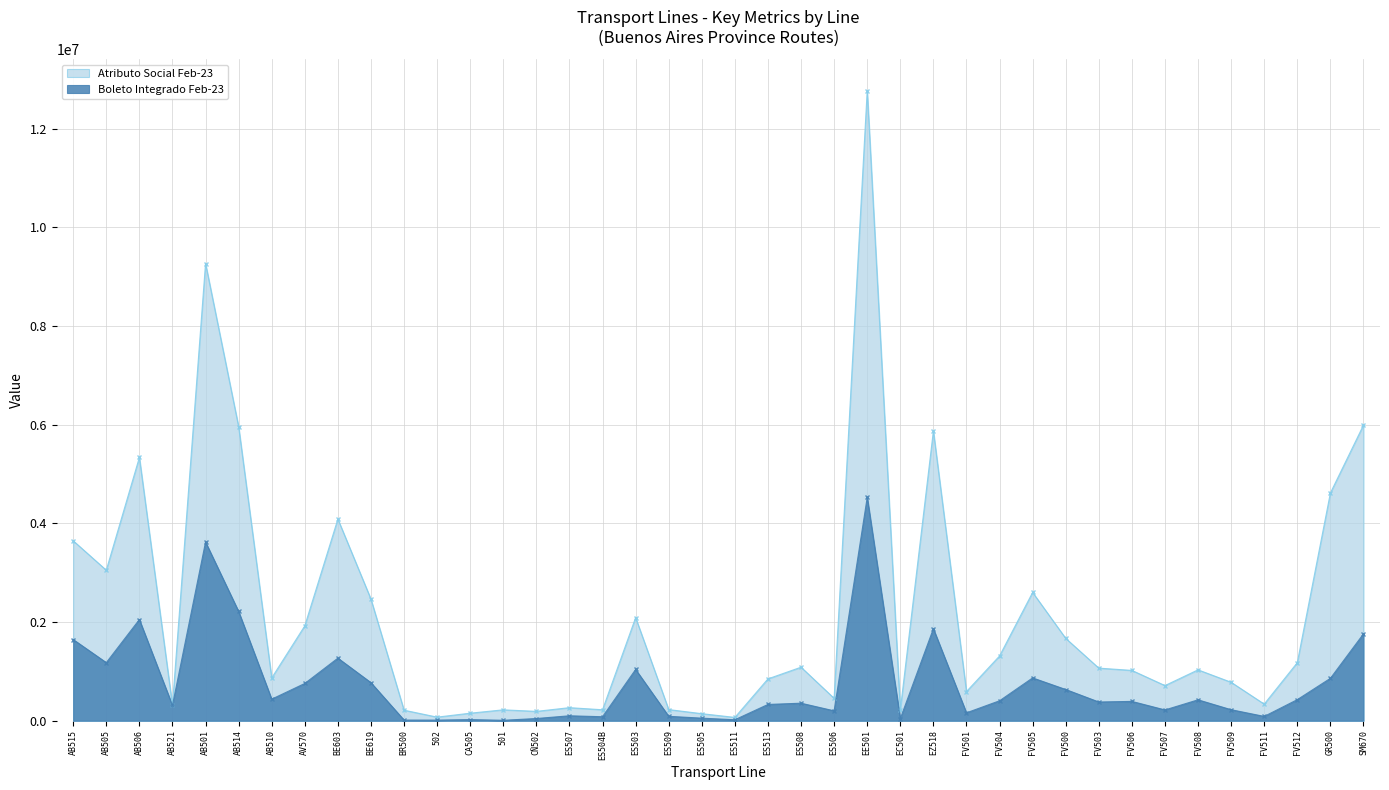

Rank the series at EE501 from lowest to highest value.

Boleto Integrado Feb-23, Atributo Social Feb-23